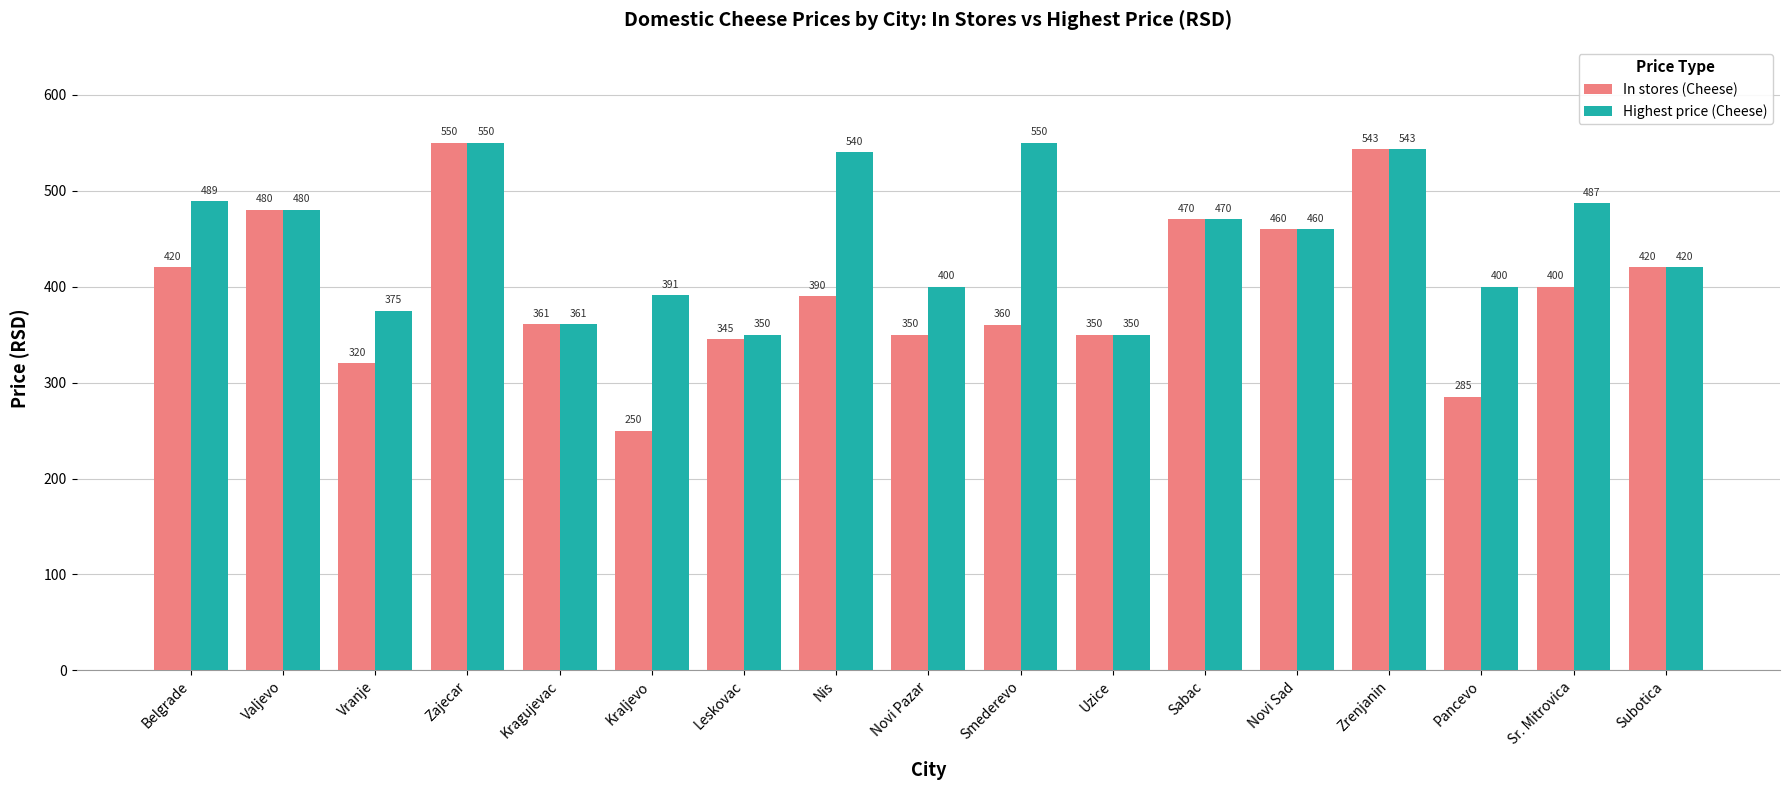

What is the difference between the highest and lowest values at Smederevo?

190.0